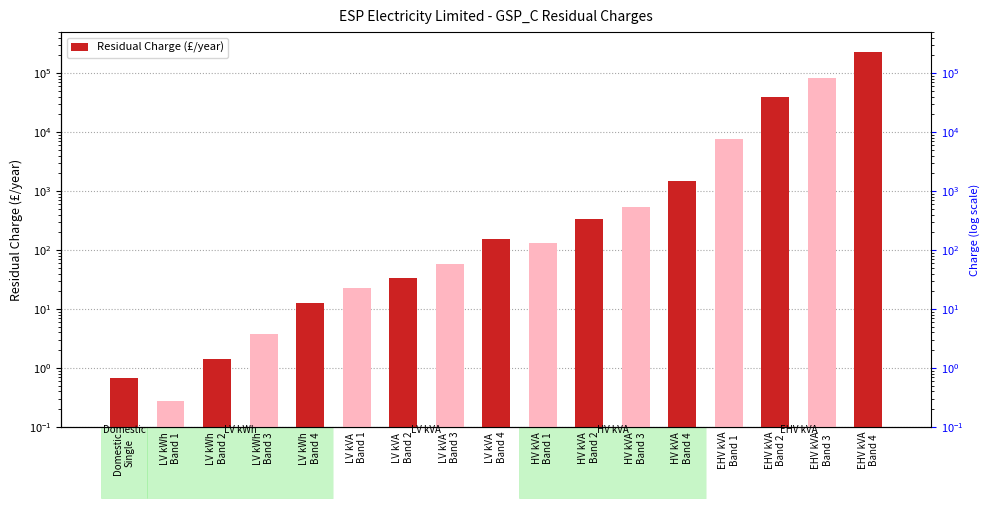

How many bars are there in total?

17